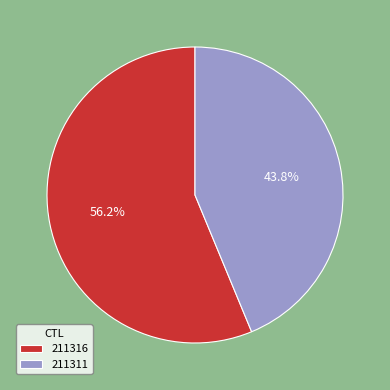

How many segments does this pie chart have?

2